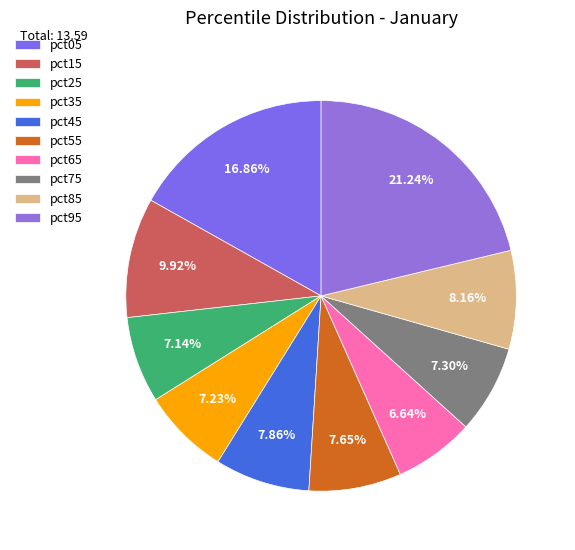

What portion of the pie excludes pct05?

83.1%